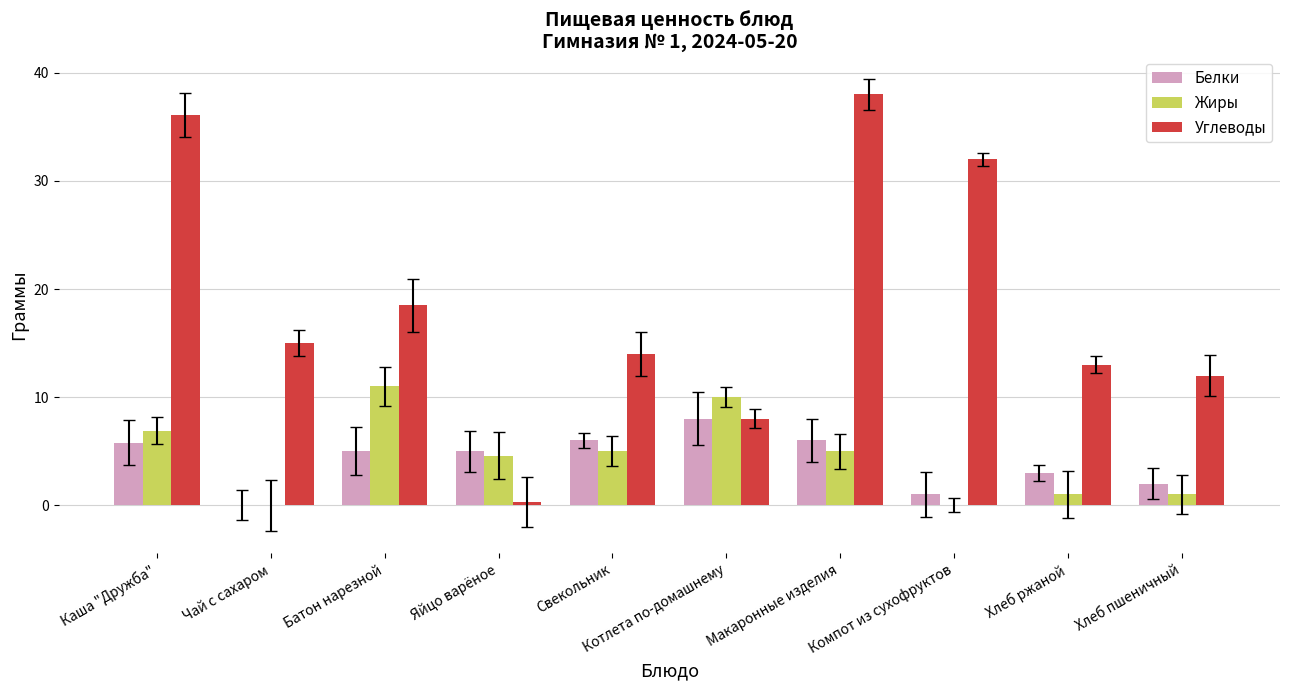

What is the total value across all series at Свекольник?

25.0